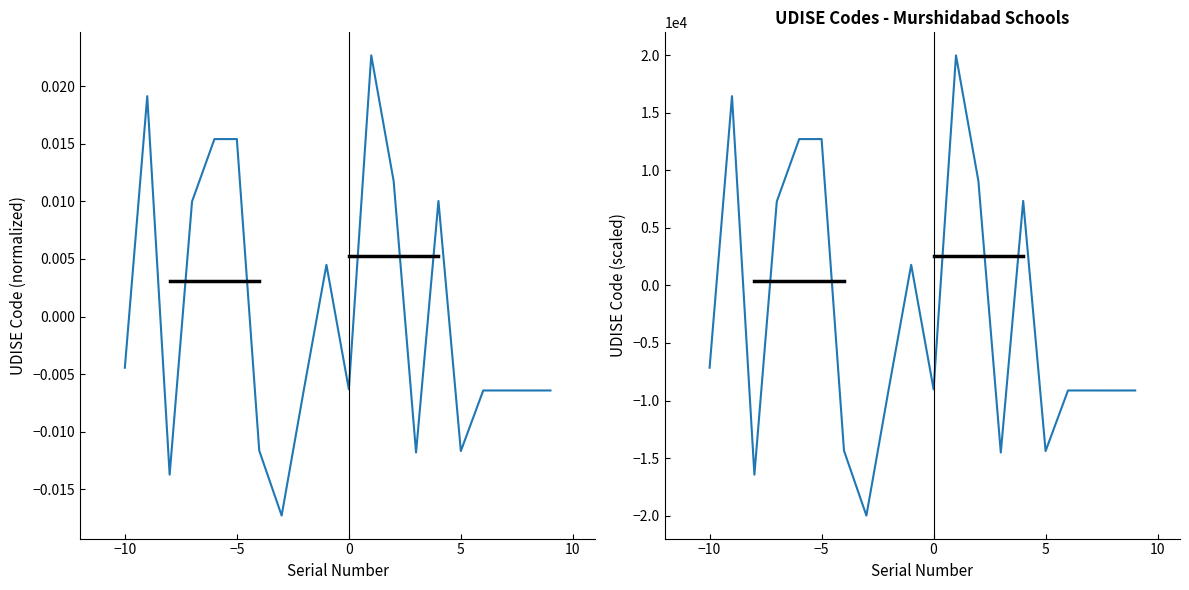

What is the sum of all UDISE Code (scaled) values?

-53961.3